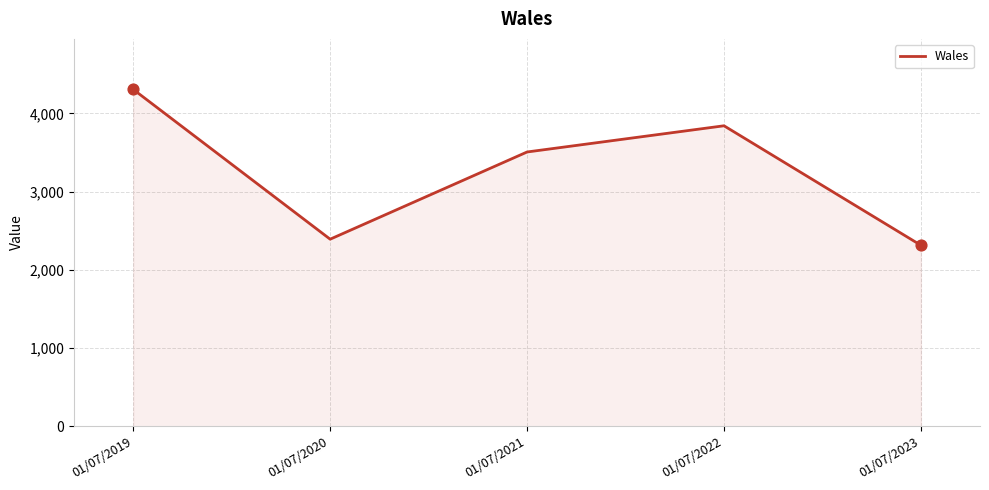

Between 01/07/2023 and 01/07/2021, which is larger?

01/07/2021